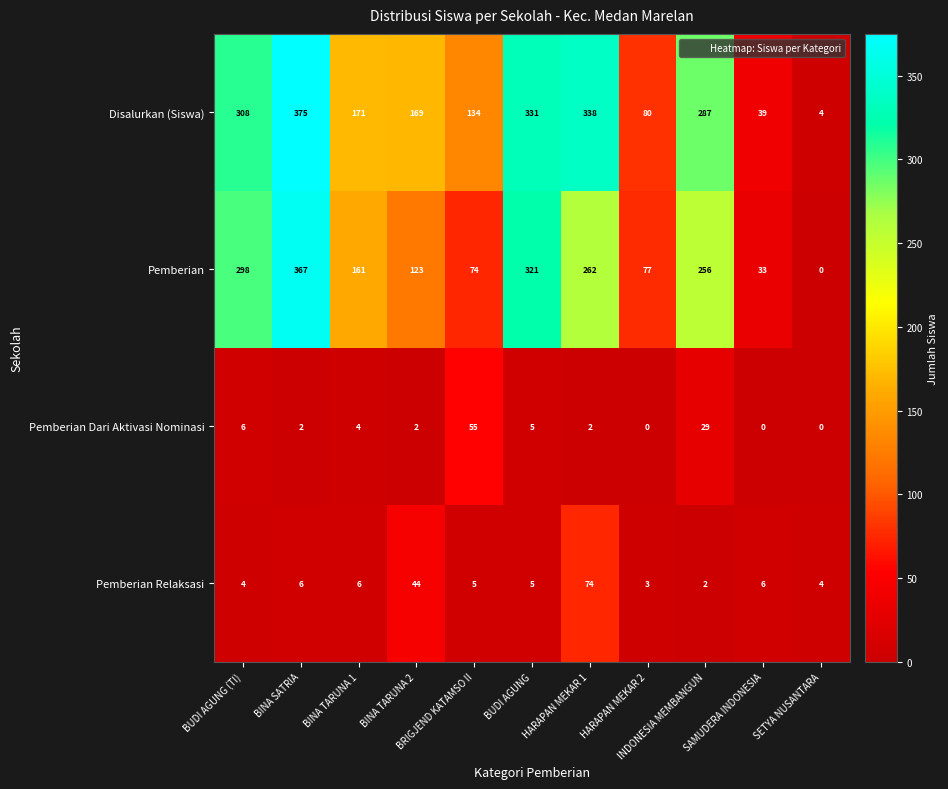

Rank the series by their maximum value, from highest to lowest.

Disalurkan (Siswa), Pemberian, Pemberian Relaksasi, Pemberian Dari Aktivasi Nominasi